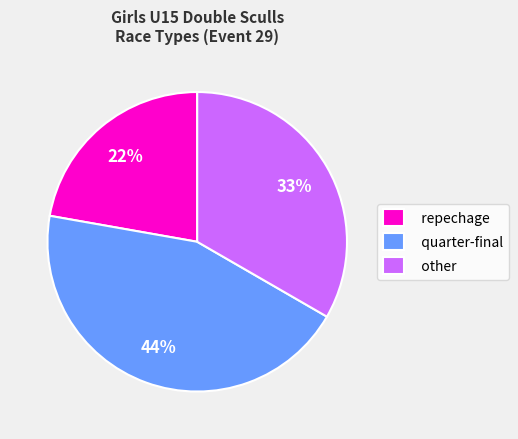

Does quarter-final represent more than half of the total?

No